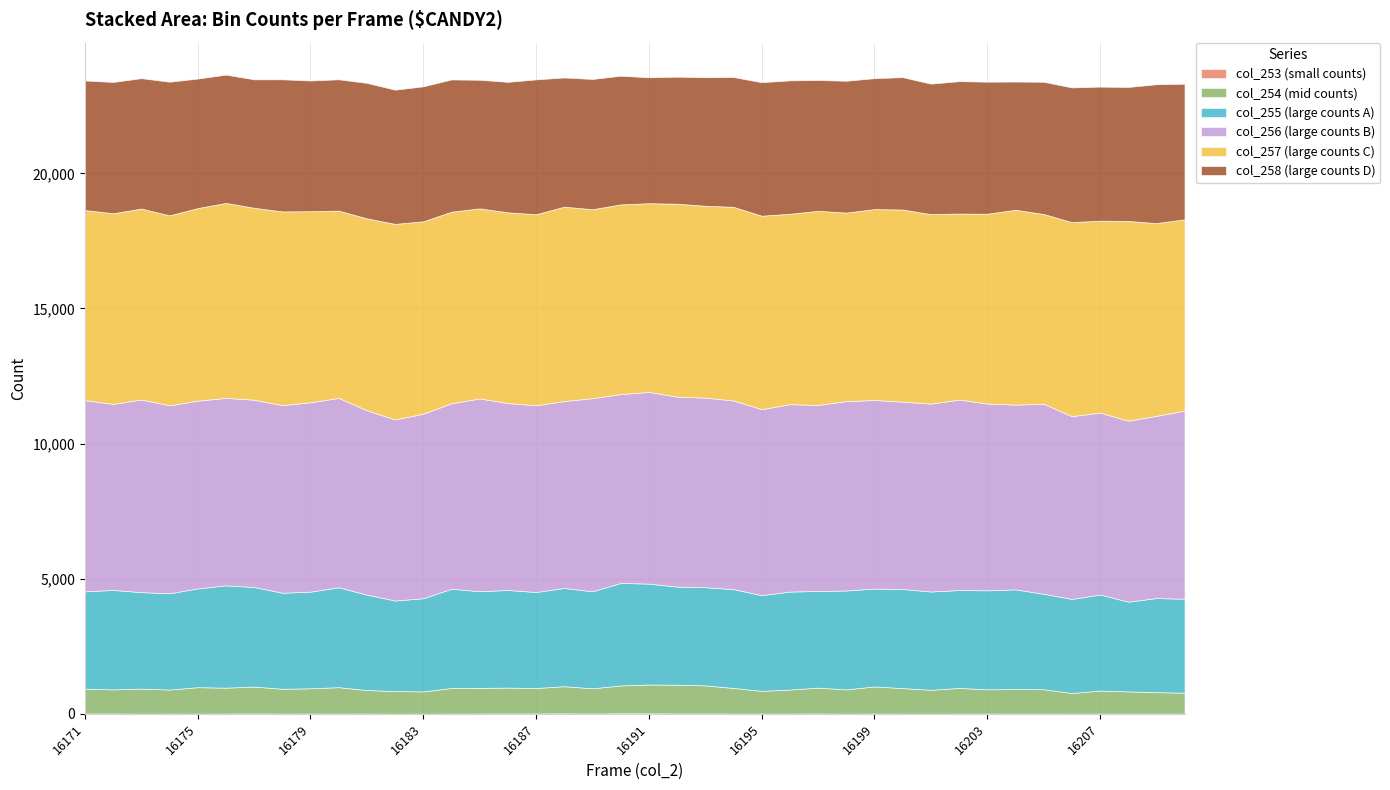

Which series has the largest range (max minus min)?

col_257